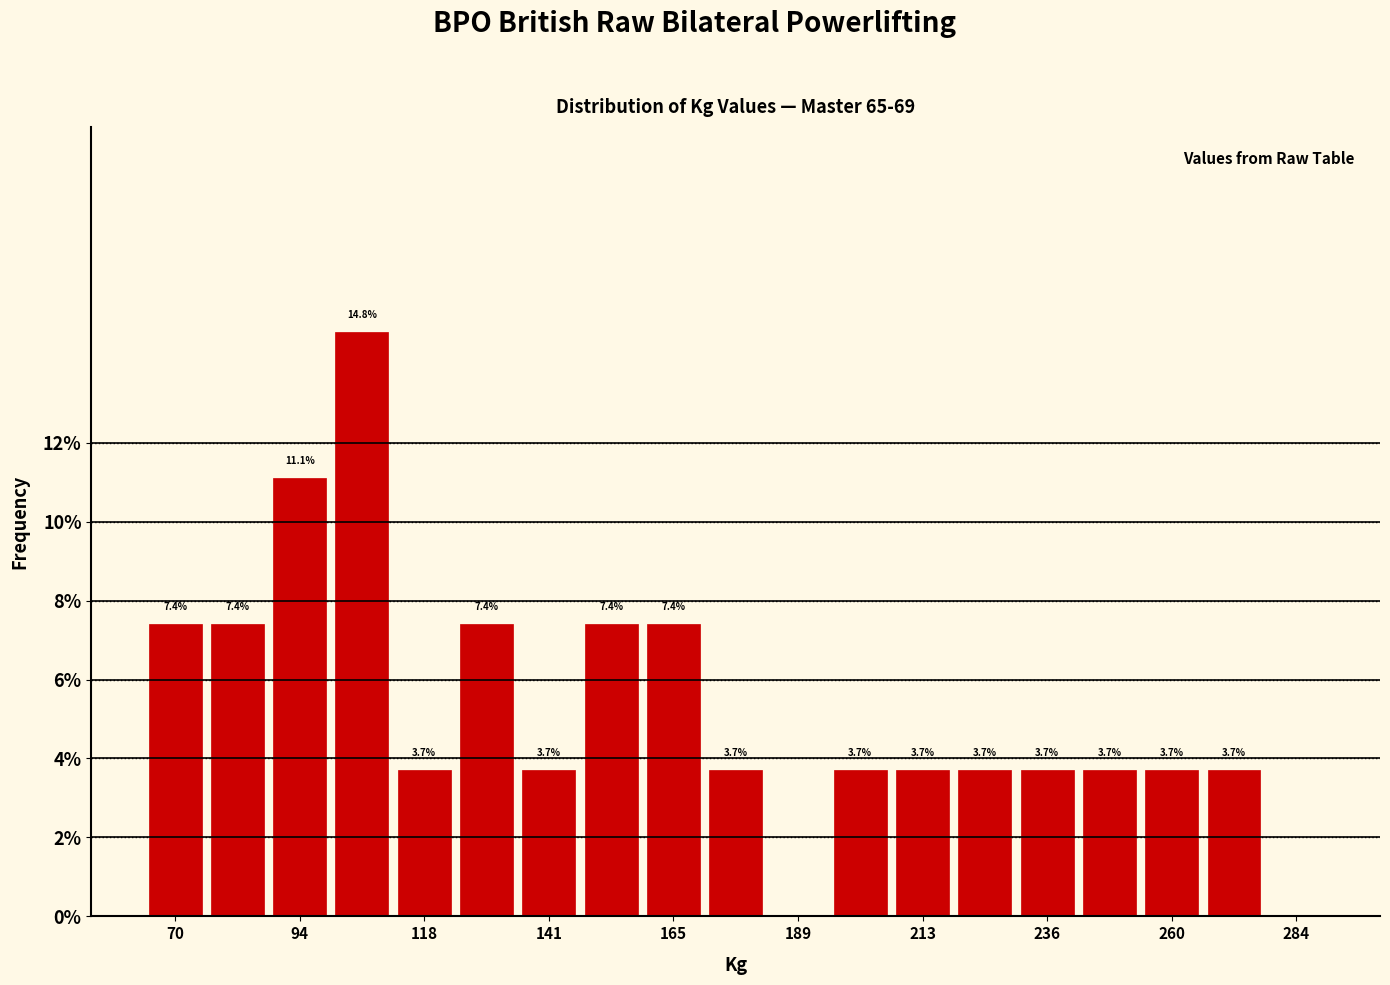

Read against the x-axis, roughly where is the centre of the tallest bar?

105